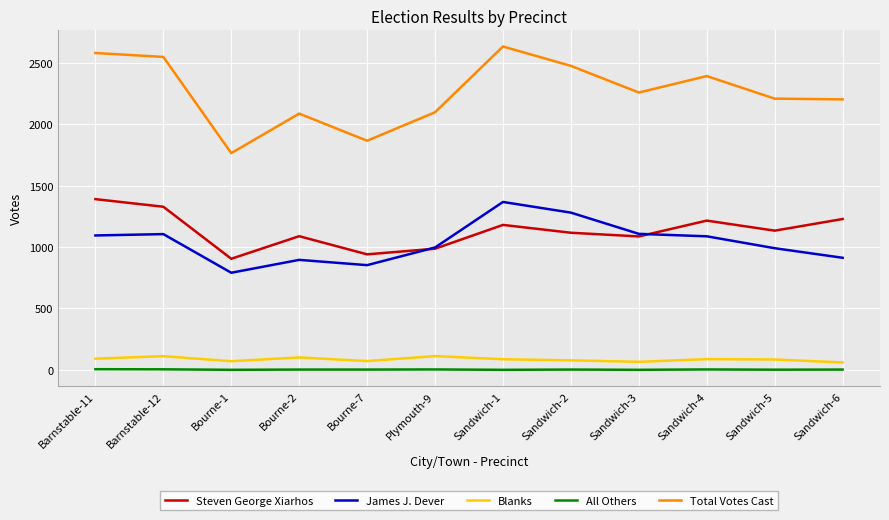

Which series has the largest total across all categories?

Total Votes Cast